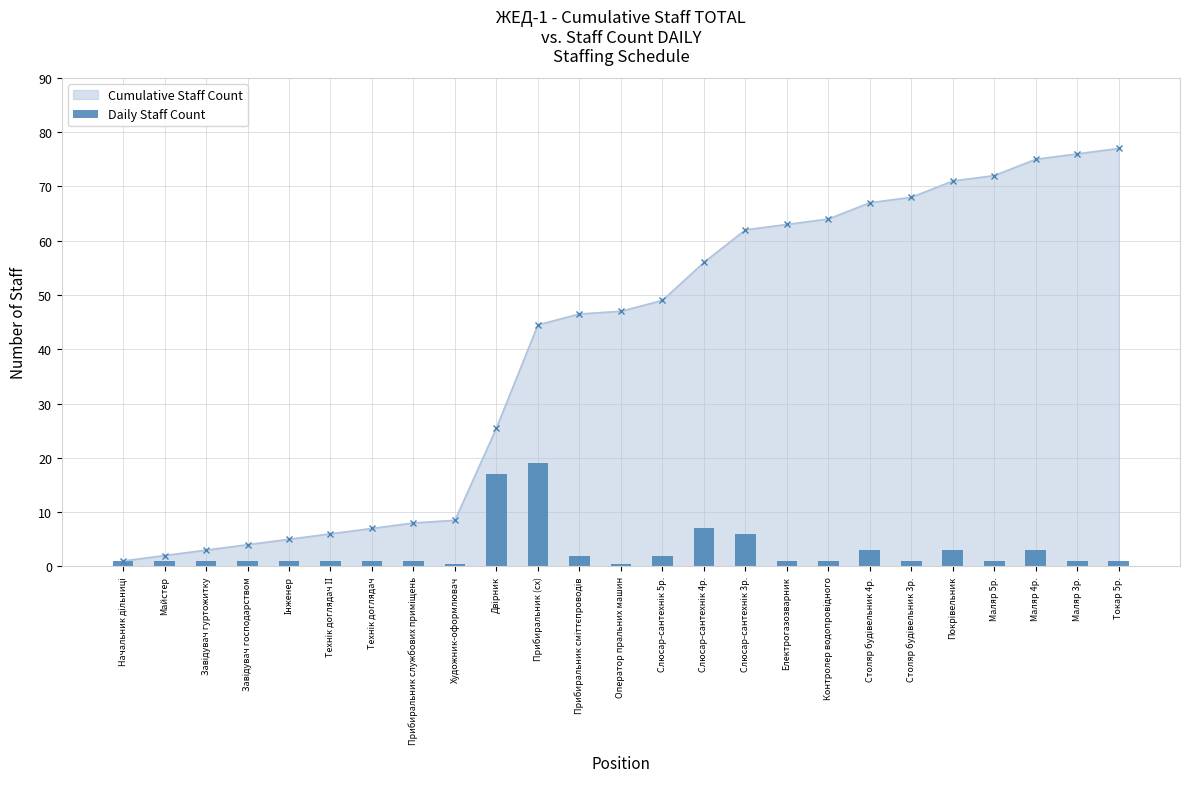

What is the minimum value shown in the chart?

0.5